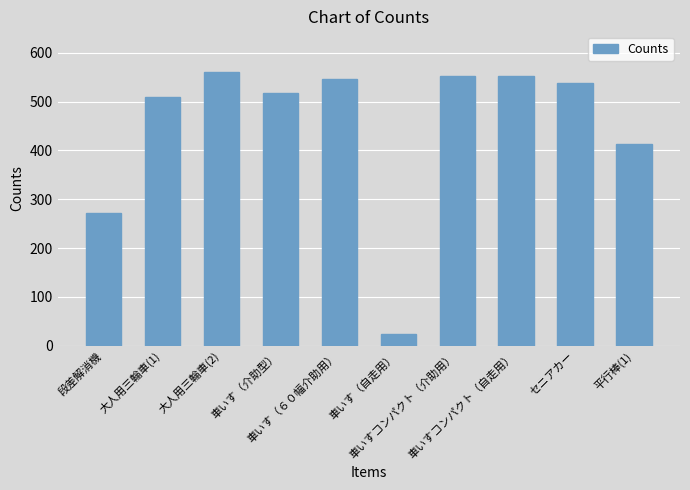

True or false: the data shows 713 at 車いす（６０幅介助用）.

False